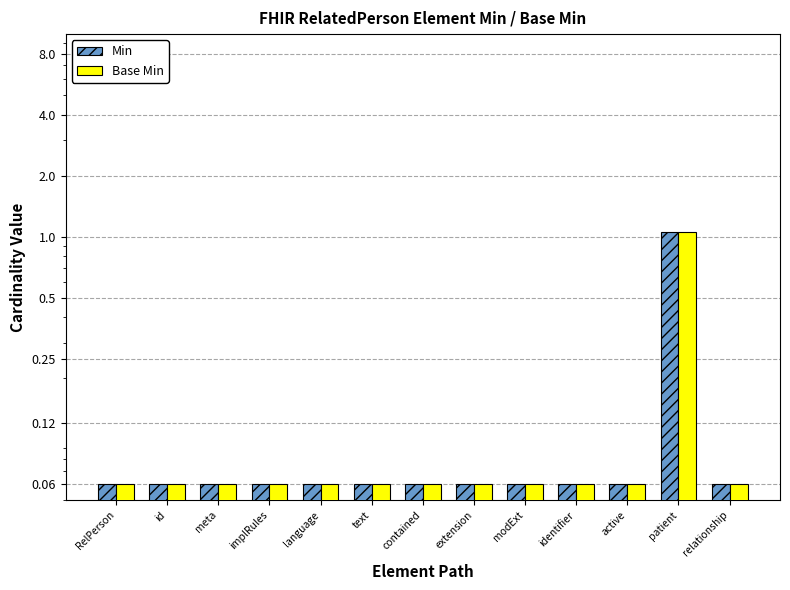

The value of Min at modExt is 0.1. True or false?

True